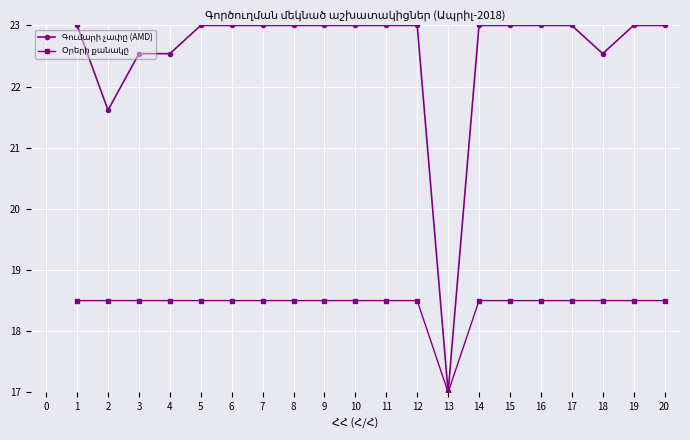

At which category does the chart reach its minimum across all series?

13